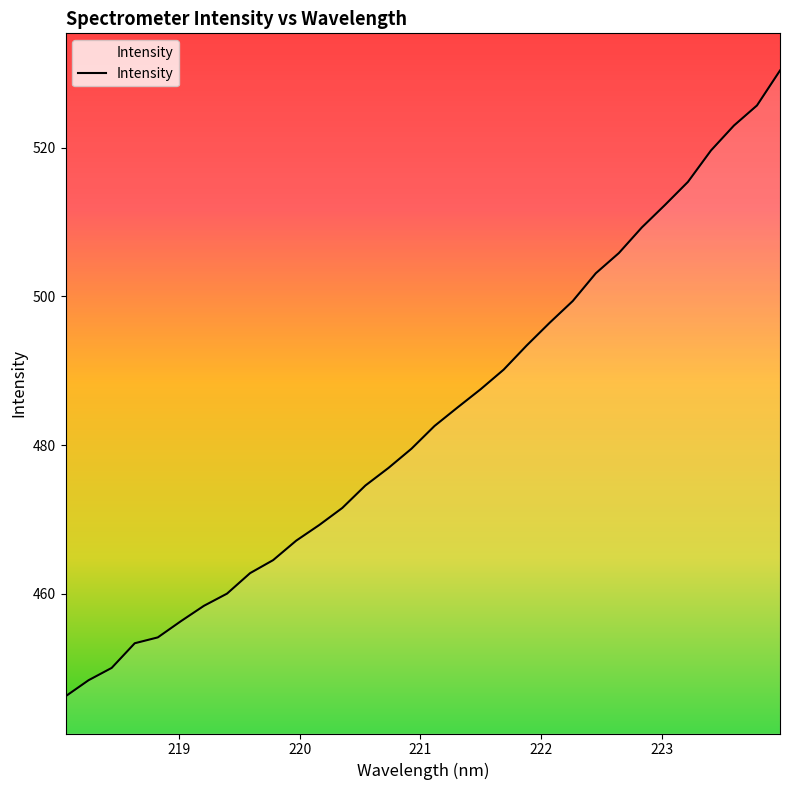

What is the sum of all values?

15472.5